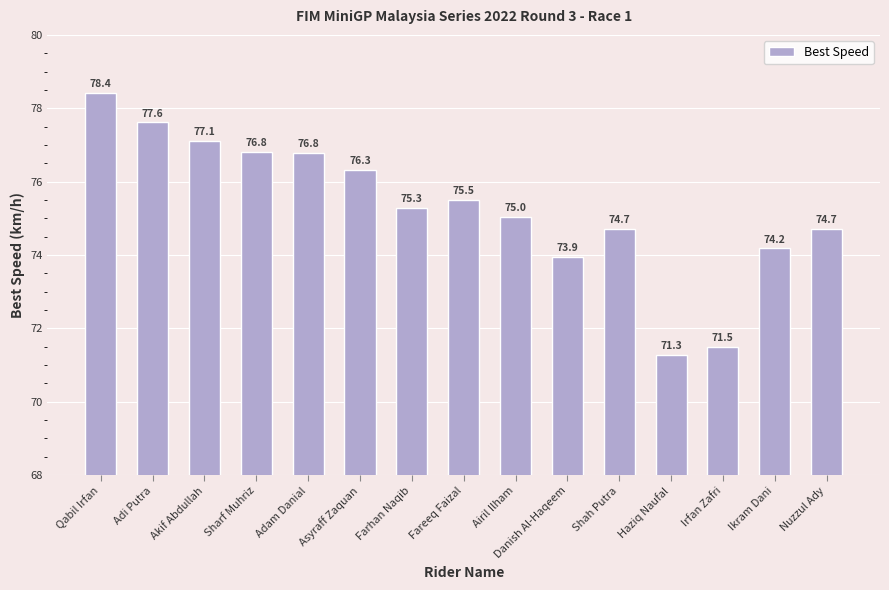

Is it true that the value at Qabil Irfan is 78.4?

True